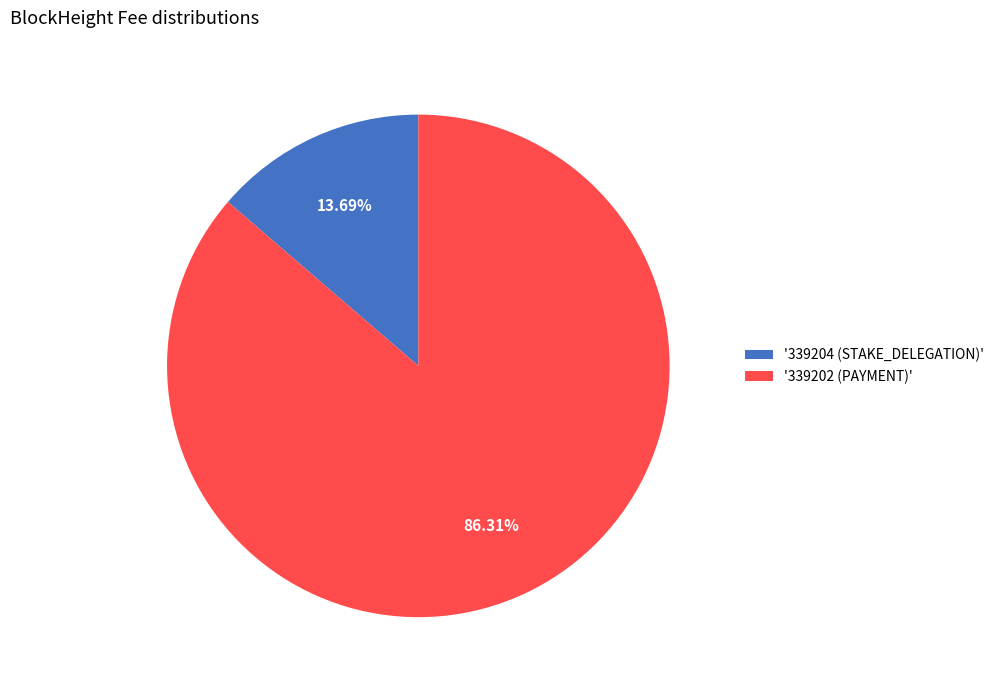

Which category has the smallest portion of the pie?

'339204 (STAKE_DELEGATION)'